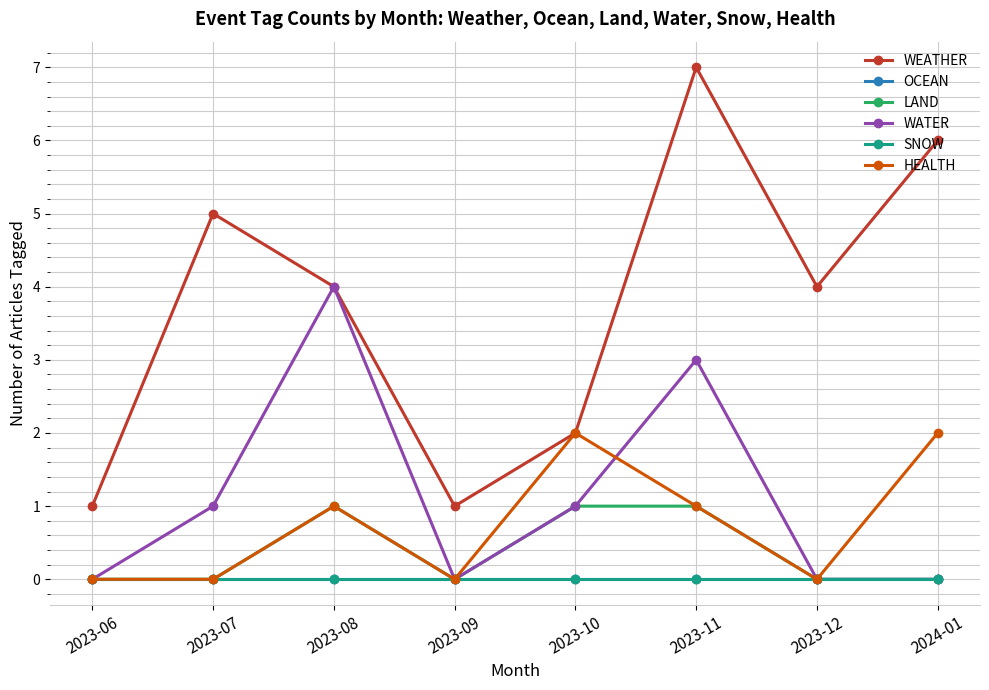

Does the chart have visible grid lines?

Yes